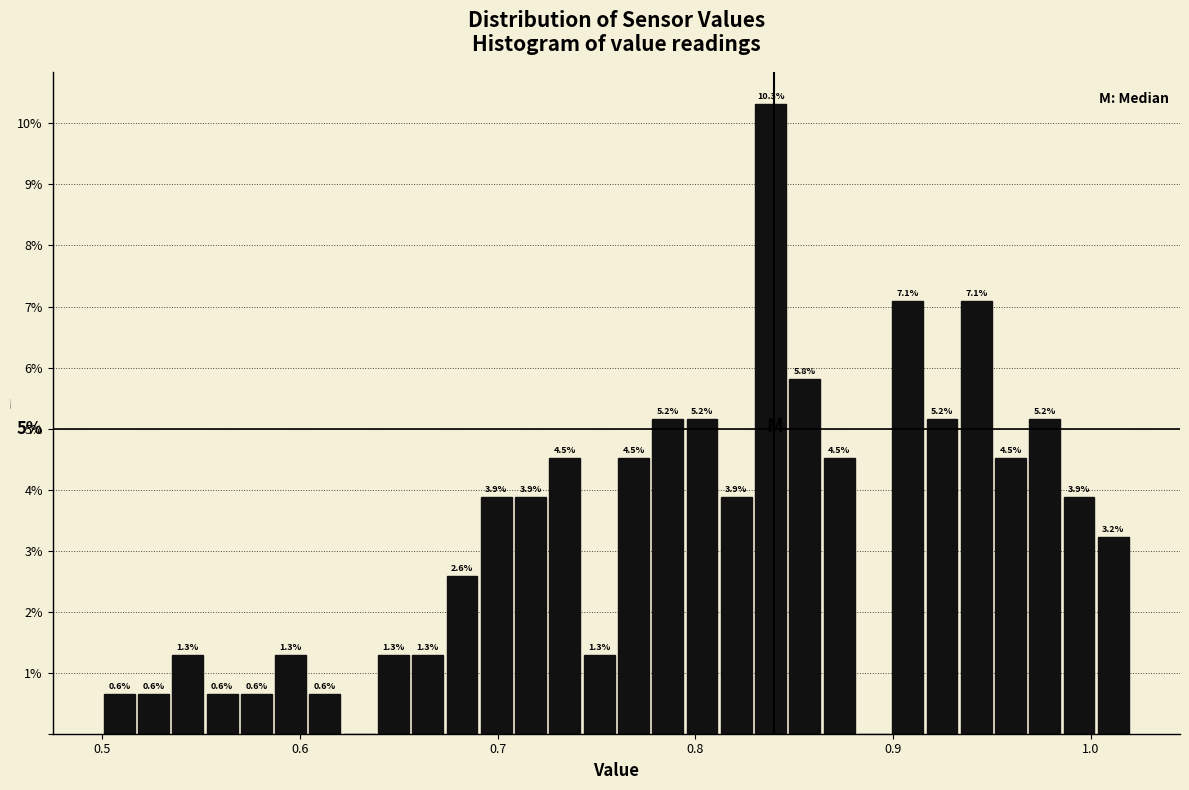

Read against the x-axis, roughly where is the centre of the tallest bar?

0.84